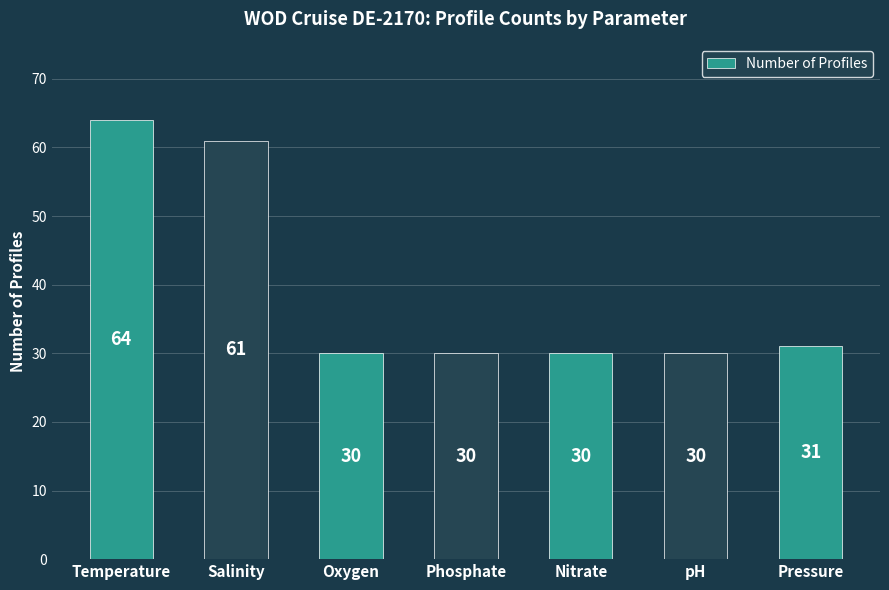

The value at Pressure is 43. True or false?

False